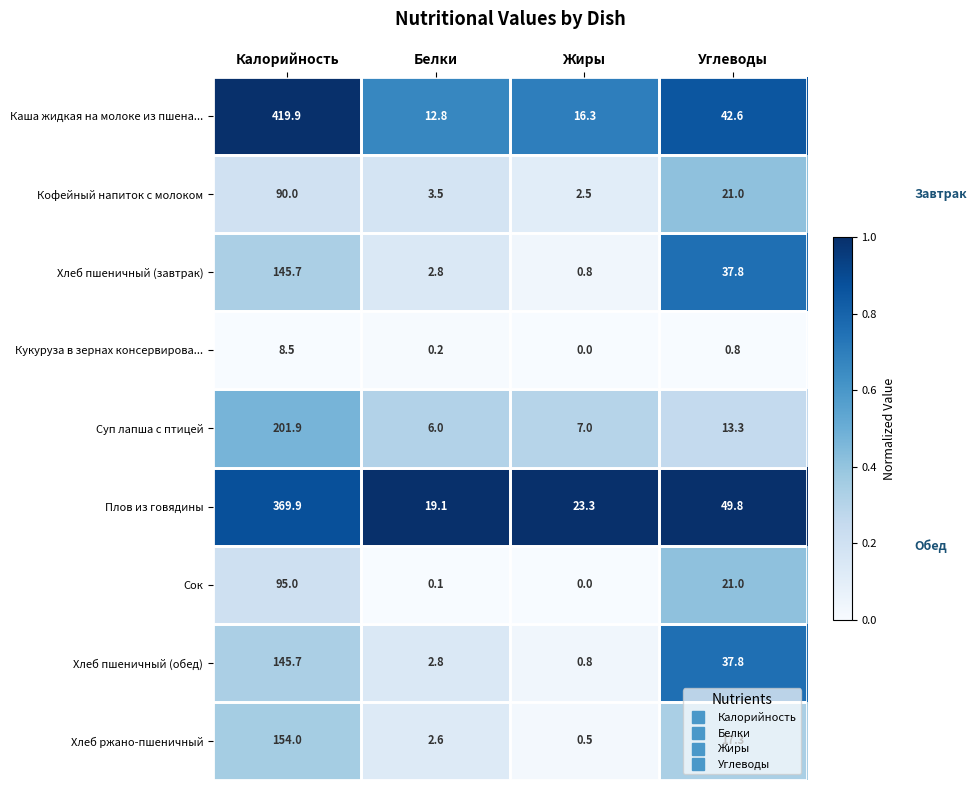

True or false: Хлеб пшеничный (обед) has a value of 37.8 at Углеводы.

True